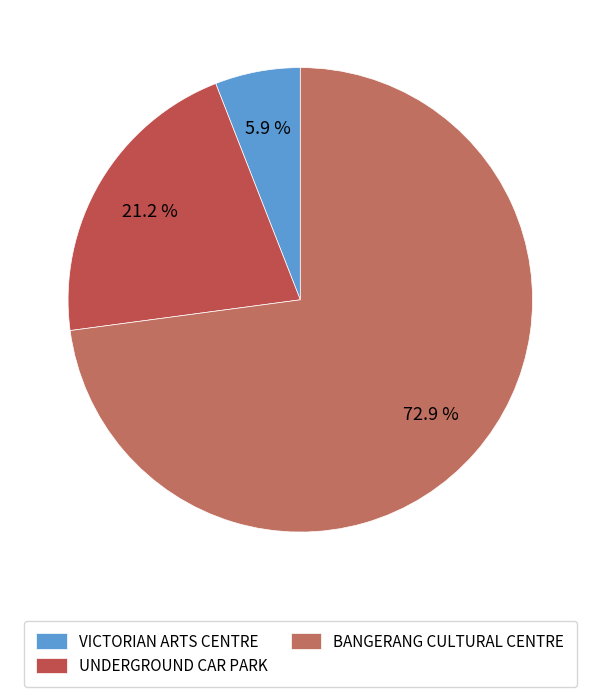

Which slice is the largest?

BANGERANG CULTURAL CENTRE